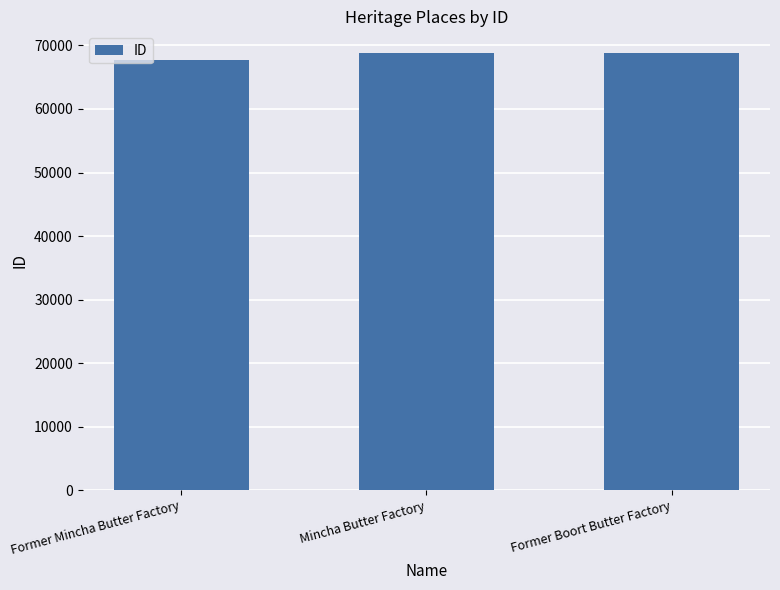

What is the difference between the maximum and minimum values?

1019